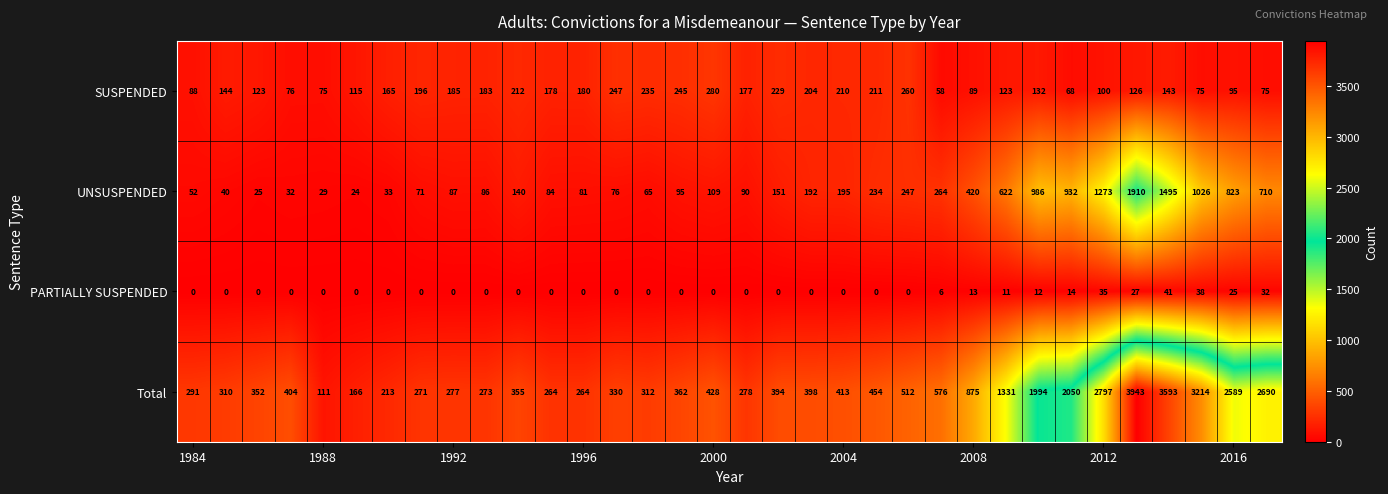

At how many categories does at least one series exceed 3048?

3